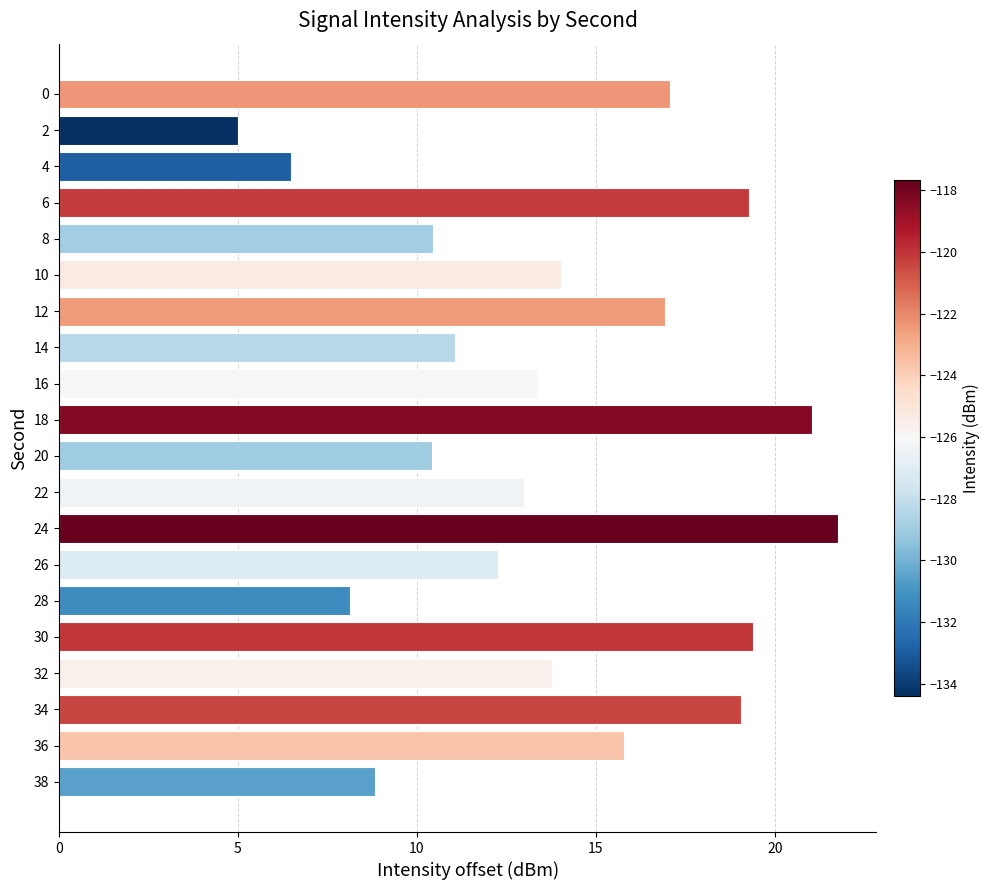

What is the smallest value displayed?

5.0